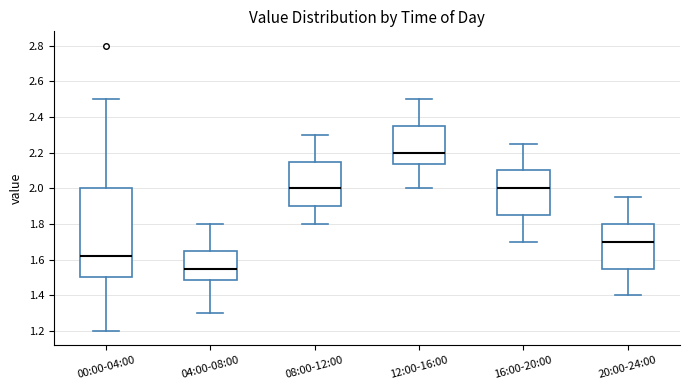

Reading left to right, transcribe this box plot: for each box, give where its median line is, the range the box spans, and where its two whiskers end, as read against the y-axis. The values are not printed on the chart, so give them approximately, as read against the axis.

00:00-04:00: median 1.62, box 1.50 to 2.00, whiskers 1.20 to 2.50
04:00-08:00: median 1.56, box 1.48 to 1.66, whiskers 1.30 to 1.80
08:00-12:00: median 2.00, box 1.90 to 2.16, whiskers 1.80 to 2.30
12:00-16:00: median 2.20, box 2.14 to 2.36, whiskers 2.00 to 2.50
16:00-20:00: median 2.00, box 1.86 to 2.10, whiskers 1.70 to 2.26
20:00-24:00: median 1.70, box 1.56 to 1.80, whiskers 1.40 to 1.96